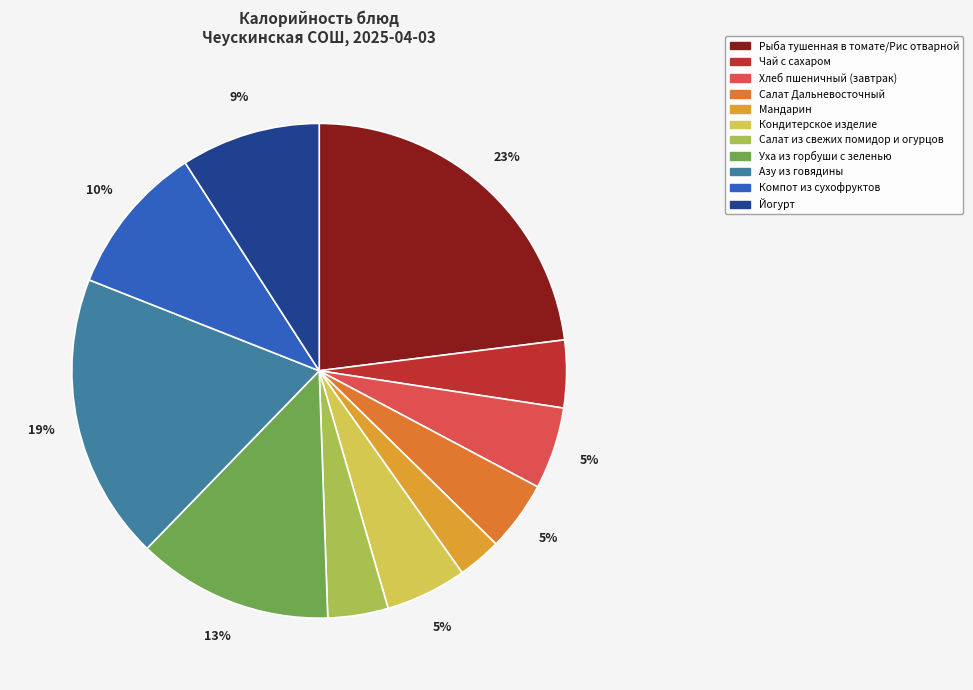

The Йогурт slice represents 14% of the pie. True or false?

False